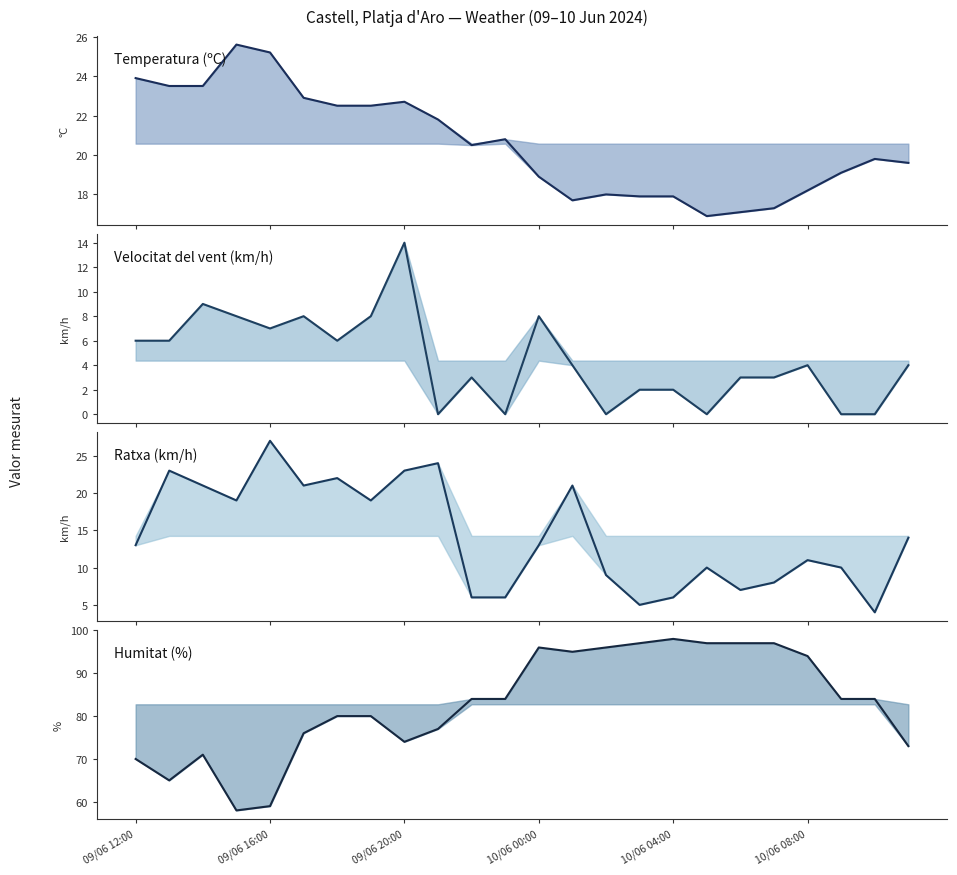

Between 09/06 12:00 and 23, which series saw the biggest shift?

Temperatura (ºC)